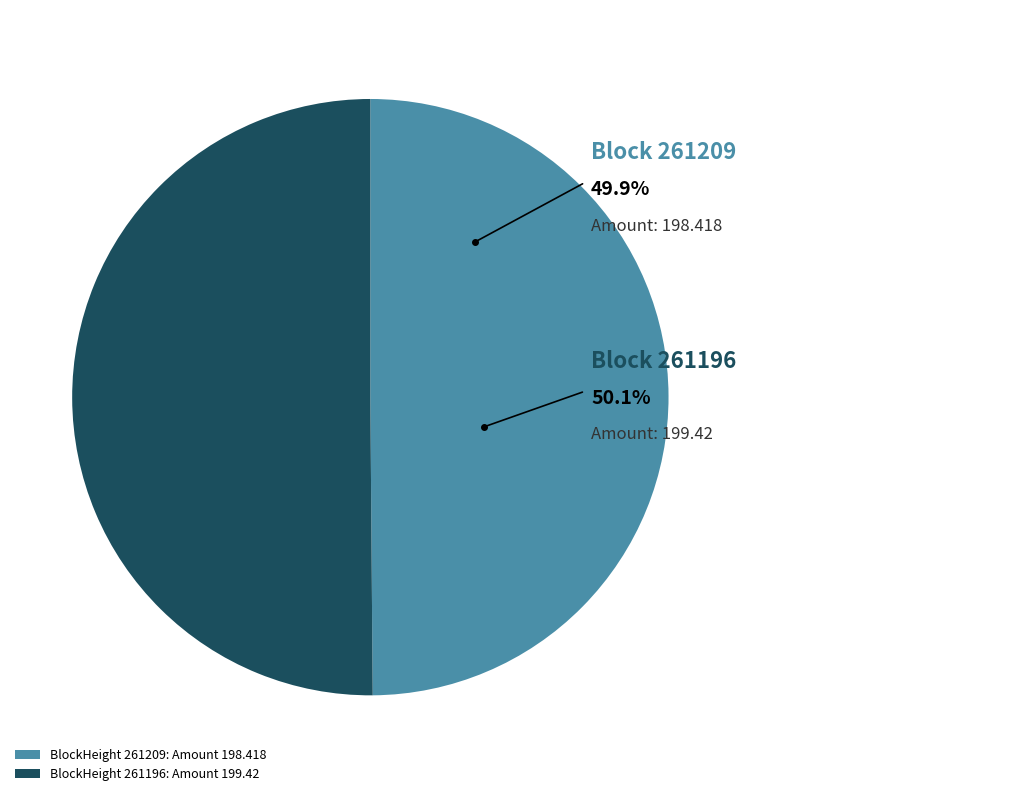

Does 261209 account for over 50% of the chart?

No